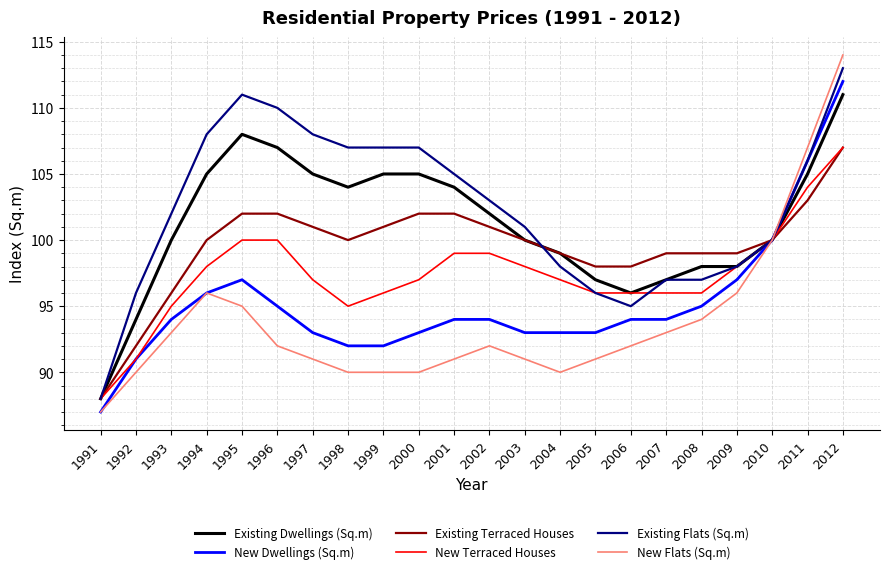

The value of New Dwellings (Sq.m) at 1994 is 96. True or false?

True